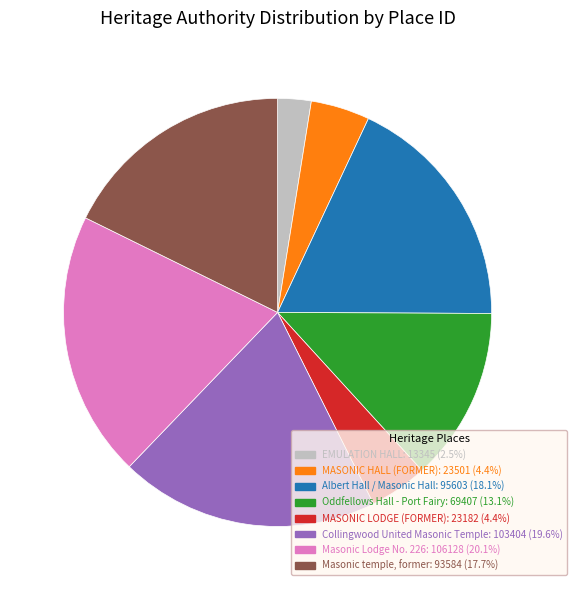

What is the largest slice in the pie chart?

Masonic Lodge No. 226